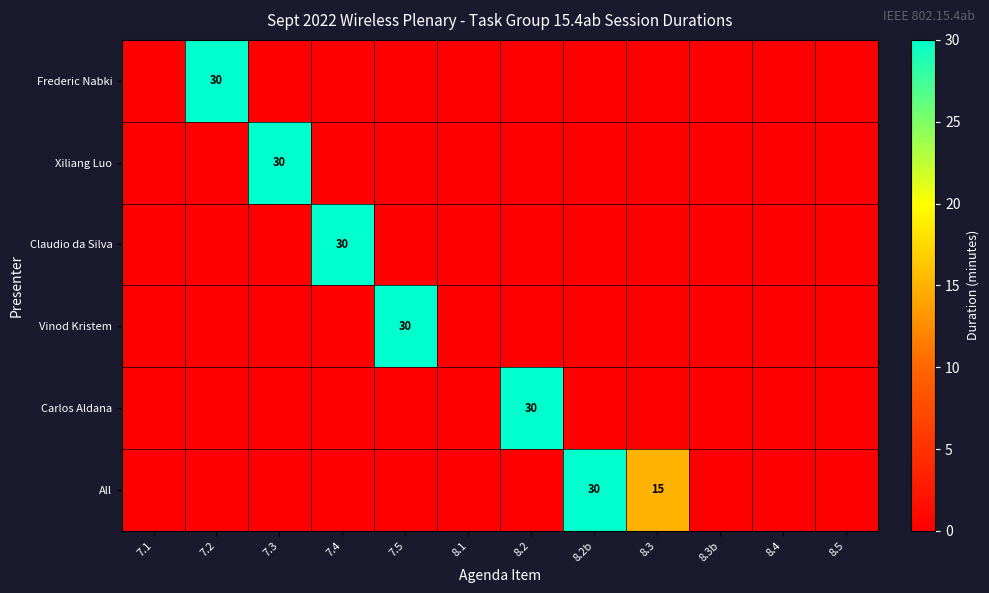

Is it true that Claudio da Silva equals 30 at 7.4?

True